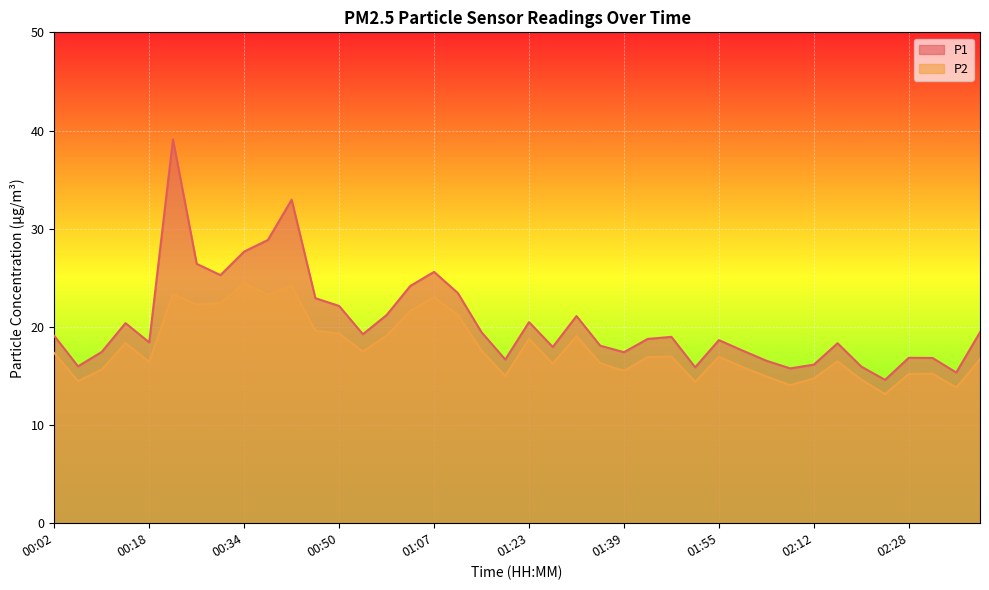

What is the sum of the P1 values at 02:40 and 00:26?

45.9